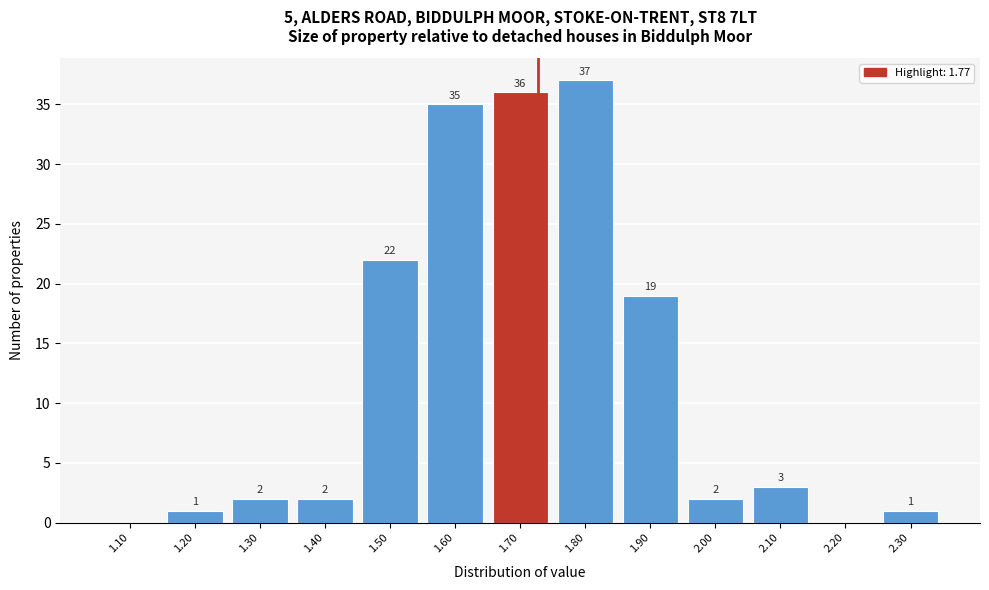

Reading left to right, what are all the values shown in this chart?

1.10=0	1.20=1	1.30=2	1.40=2	1.50=22	1.60=35	1.70=36	1.80=37	1.90=19	2.00=2	2.10=3	2.20=0	2.30=1